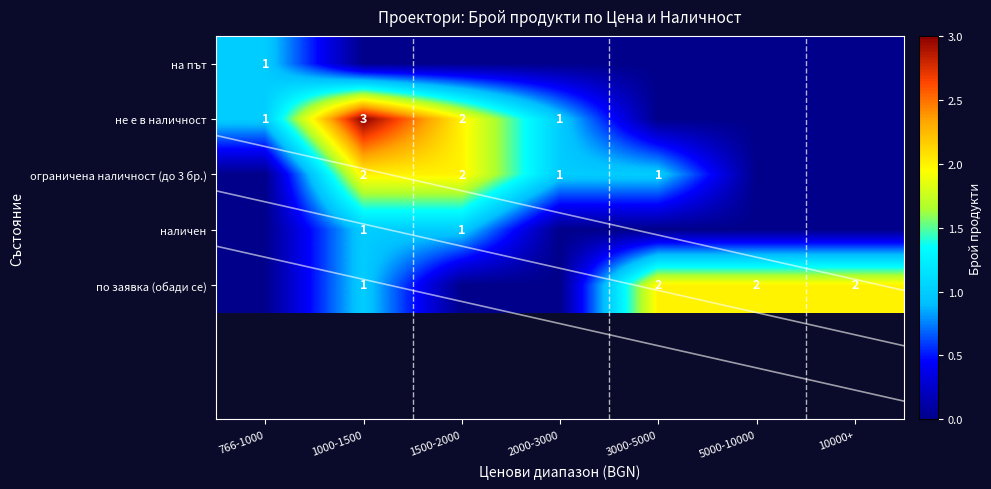

The по заявка (обади се) series shows 2 at 10000+. True or false?

True